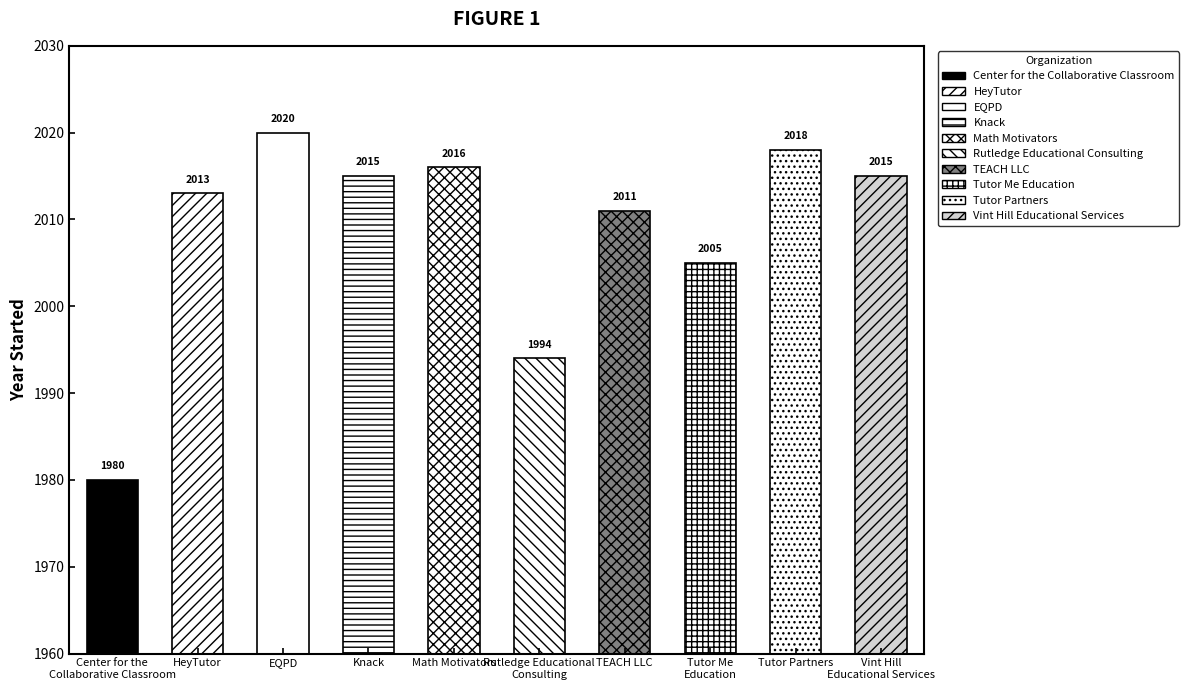

At which label does the data first exceed 2015?

EQPD